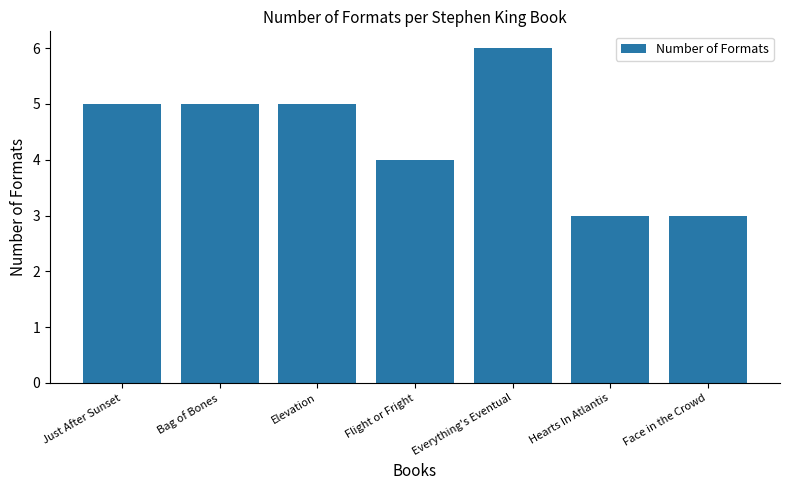

What is the maximum value shown in the chart?

6